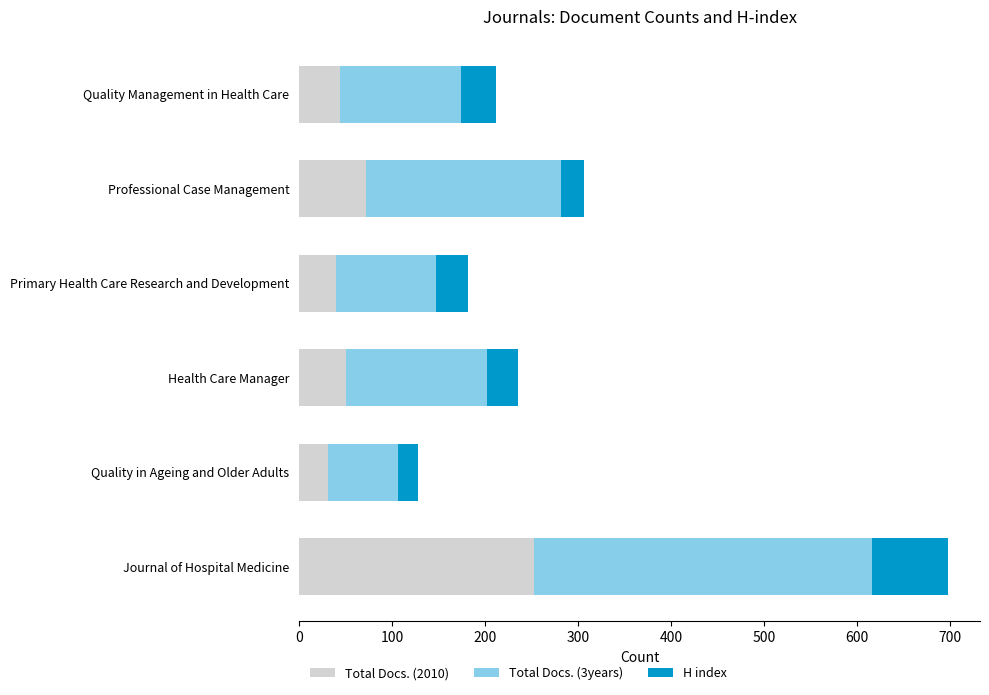

What is the total value across all series at Quality Management in Health Care?

212